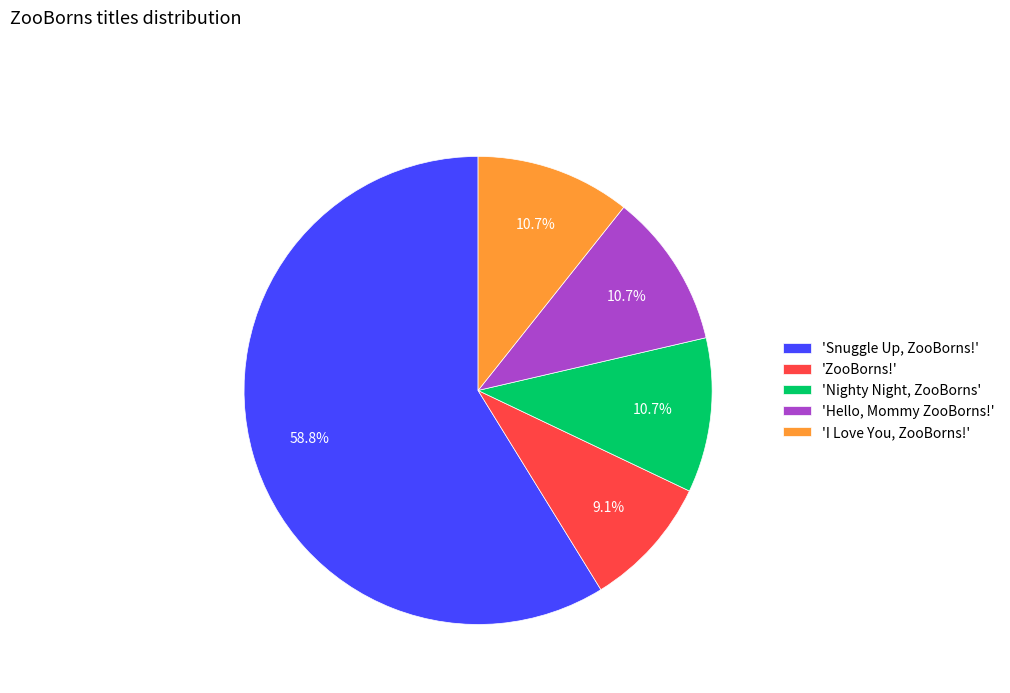

What is the ratio of the value at 'Nighty Night, ZooBorns' to the value at 'I Love You, ZooBorns!'?

1.0